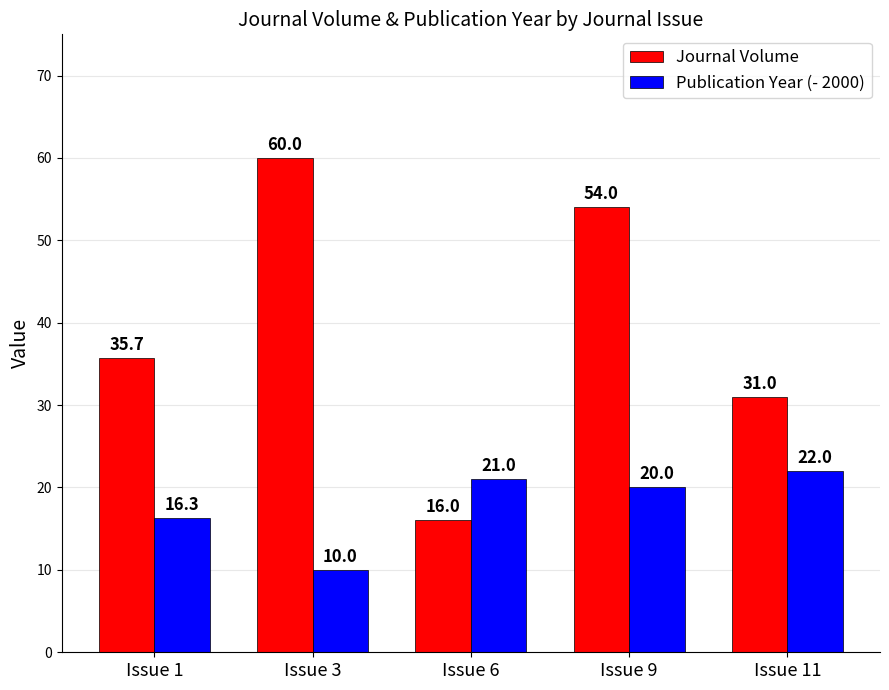

How many bars are there in each group?

2